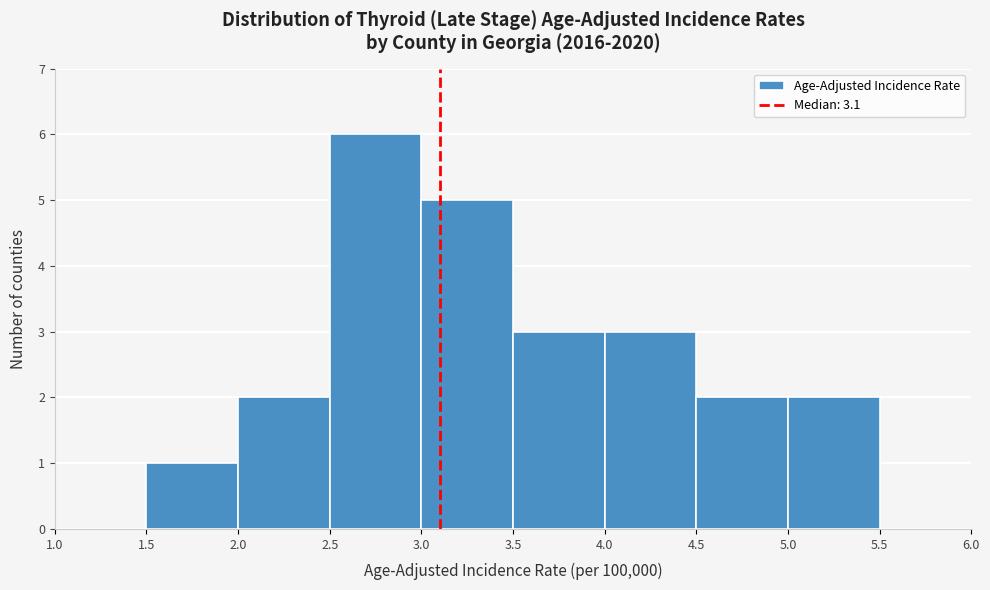

Reading left to right, list every bar in this chart as the range it spans on the x-axis followed by its height. The values are not printed on the chart, so give them approximately, as read against the axis.

1.0 to 1.5: 0
1.5 to 2.0: 1
2.0 to 2.5: 2
2.5 to 3.0: 6
3.0 to 3.5: 5
3.5 to 4.0: 3
4.0 to 4.5: 3
4.5 to 5.0: 2
5.0 to 5.5: 2
5.5 to 6.0: 0